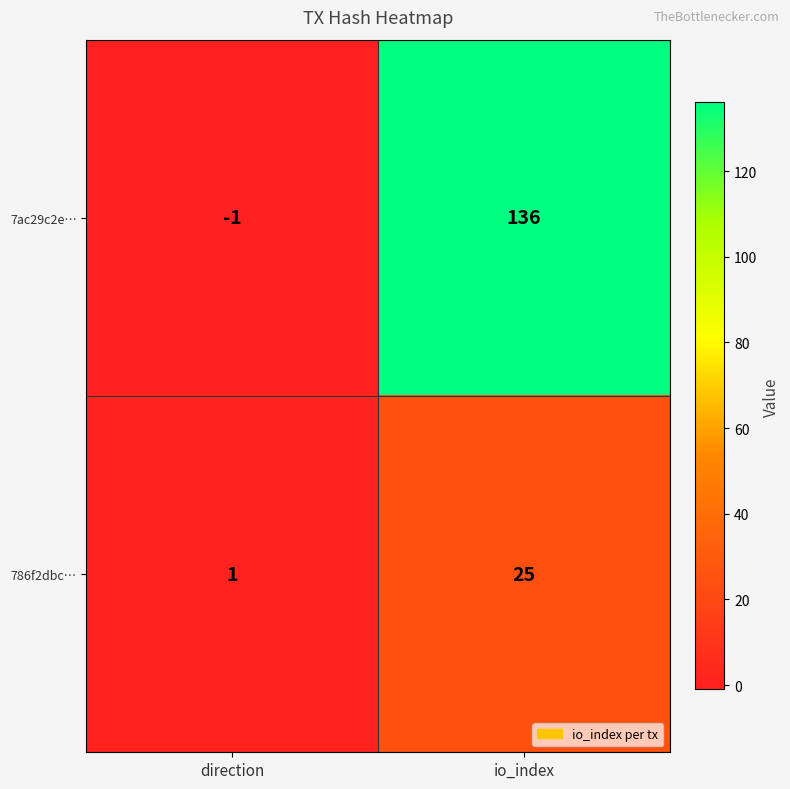

Is it true that 7ac29c2e… equals 226 at io_index?

False